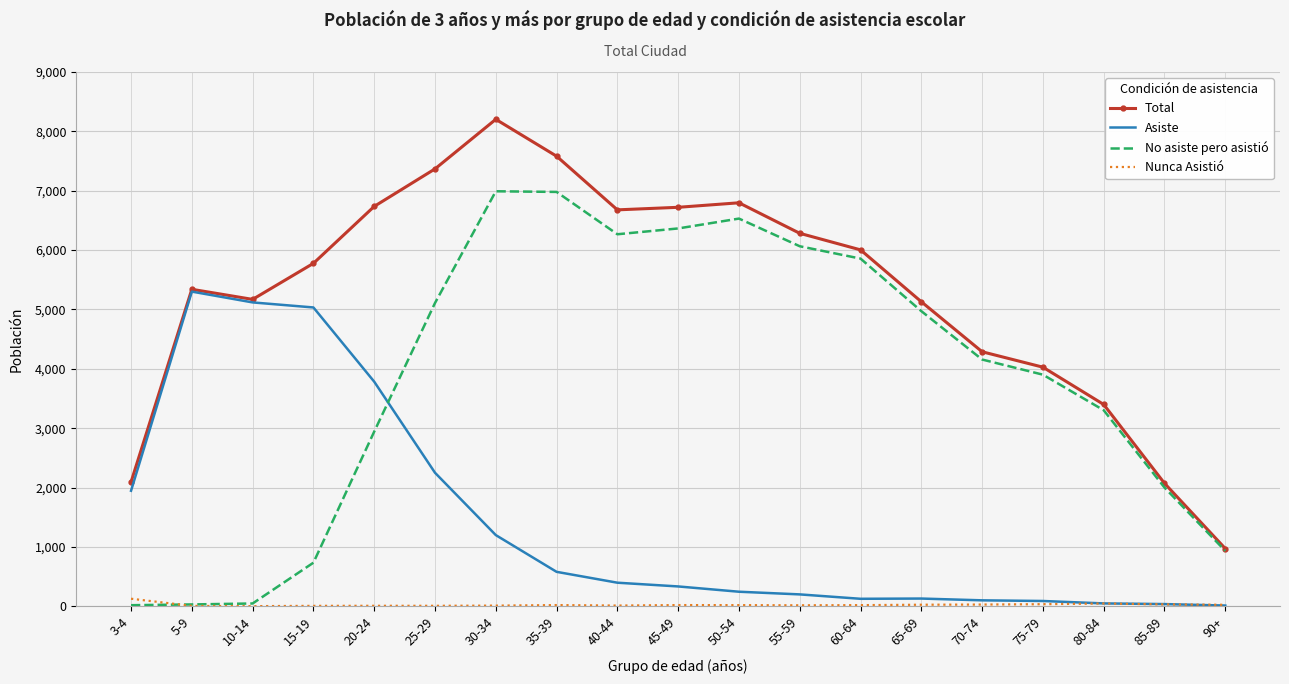

True or false: No asiste pero asistió has more than 0 points higher than both neighbors.

True